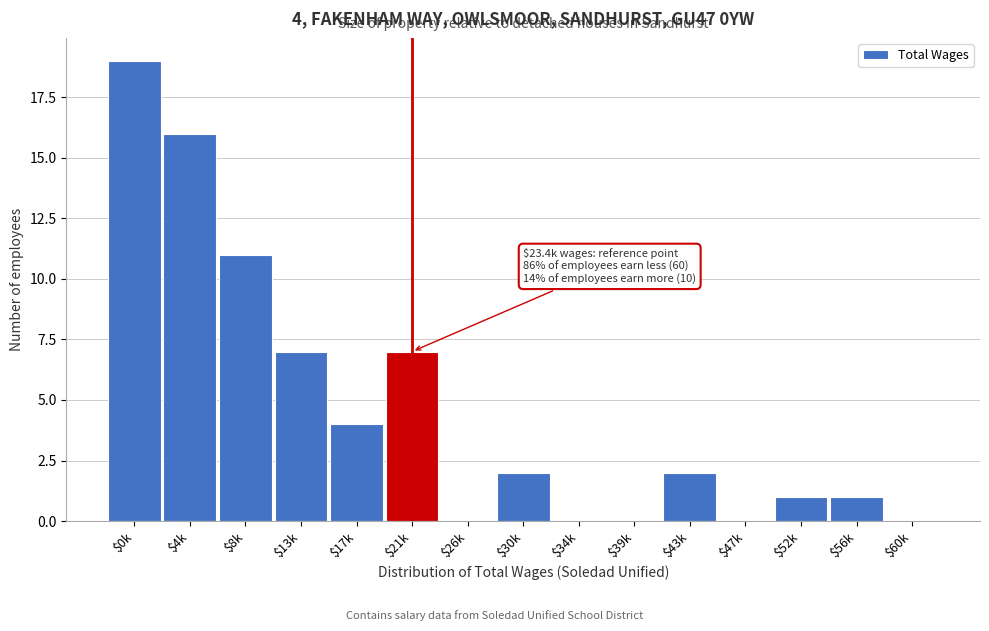

The value at $52k is 0. True or false?

False